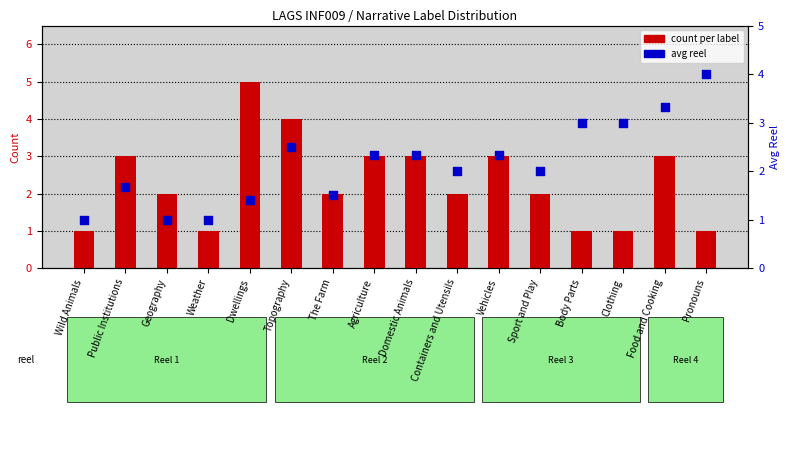

Which series has the largest total across all categories?

count per label